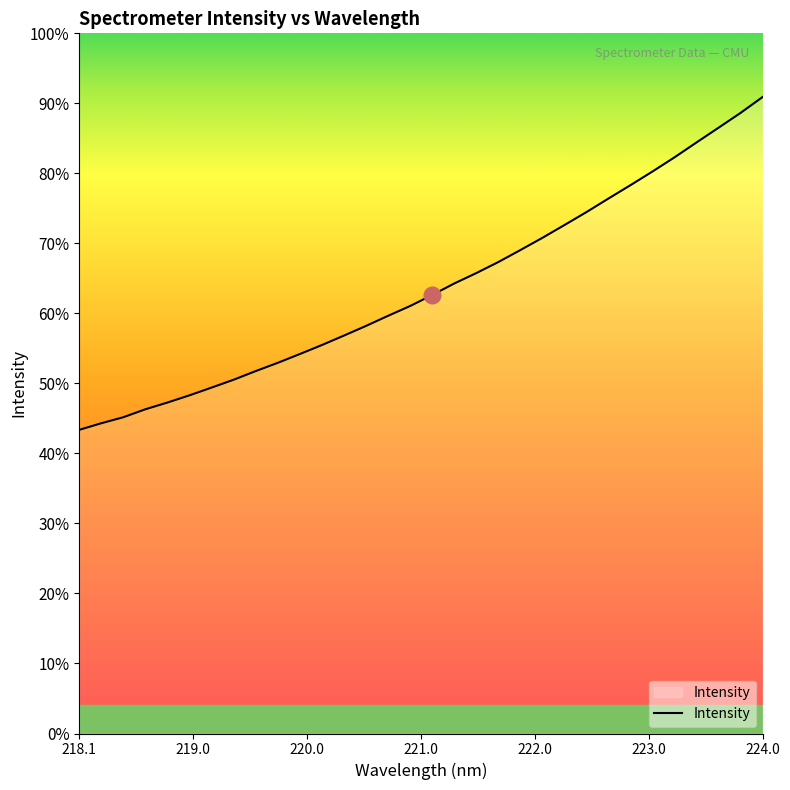

Does the chart have visible grid lines?

No